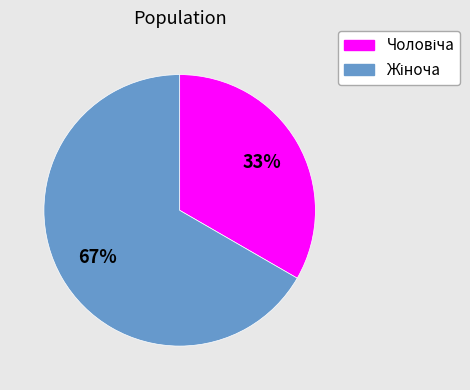

Does any single category account for the majority?

Yes